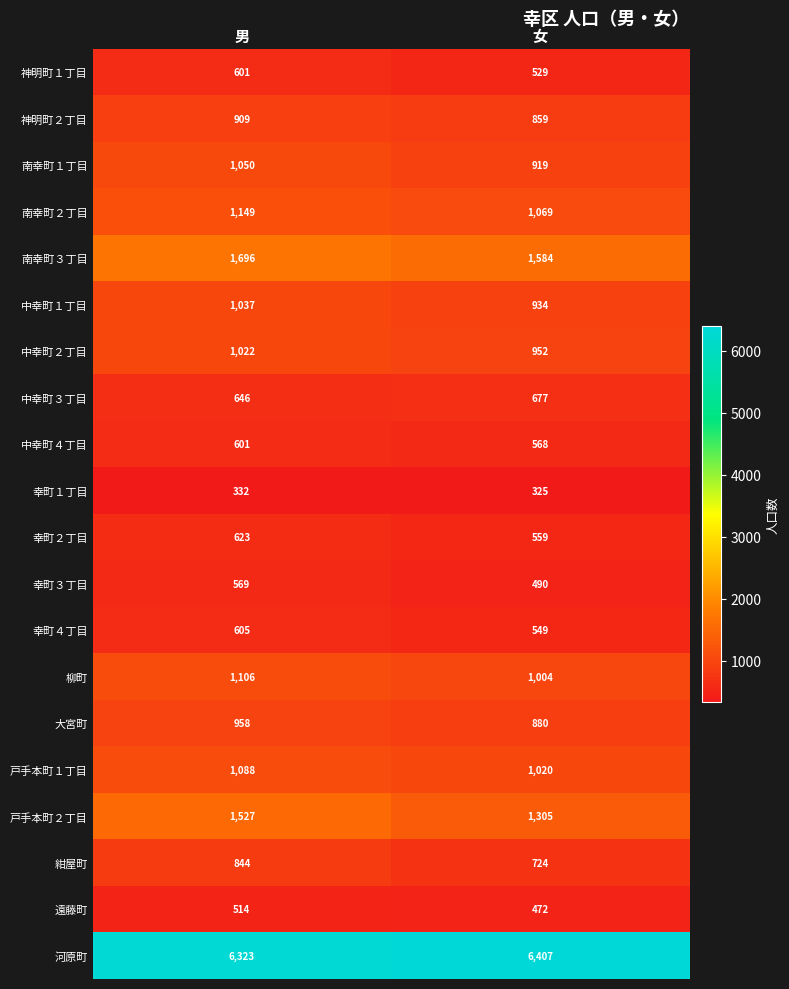

At which category is the sum across all series the highest?

男